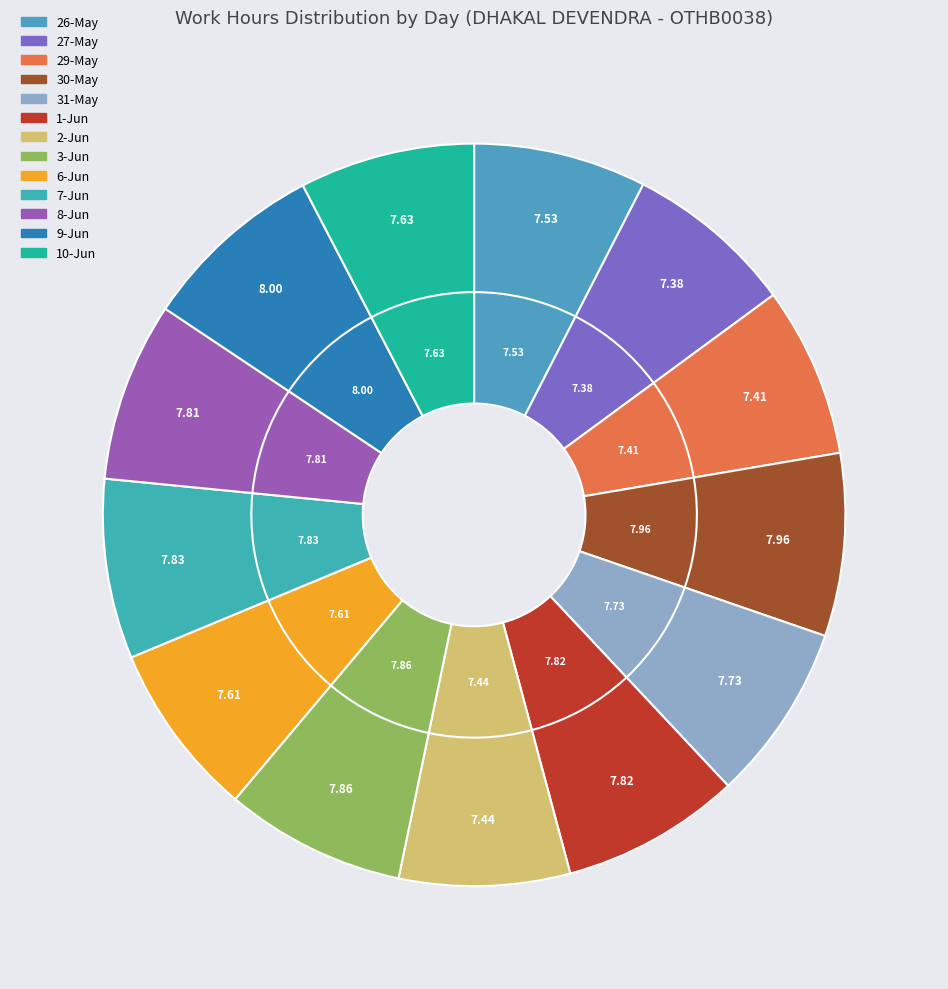

Is there a majority slice in this chart?

No